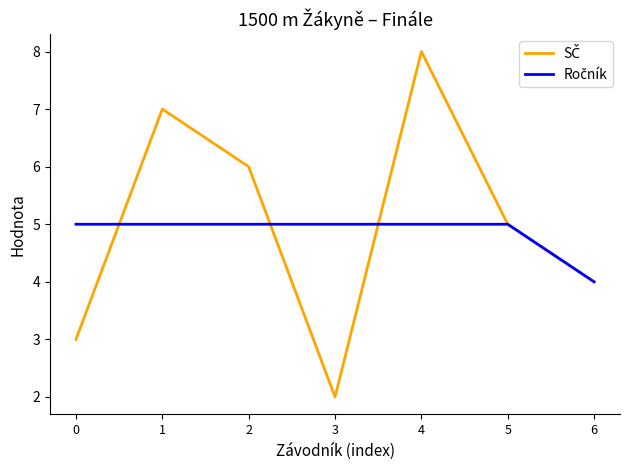

At which category is the sum across all series the highest?

4